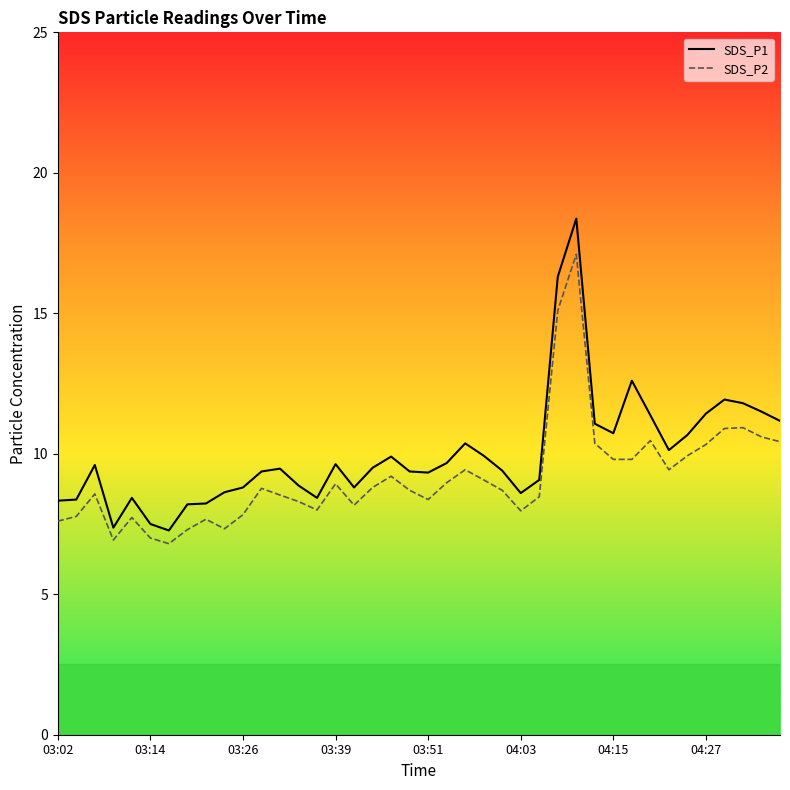

What position from the left is 03:26?

3